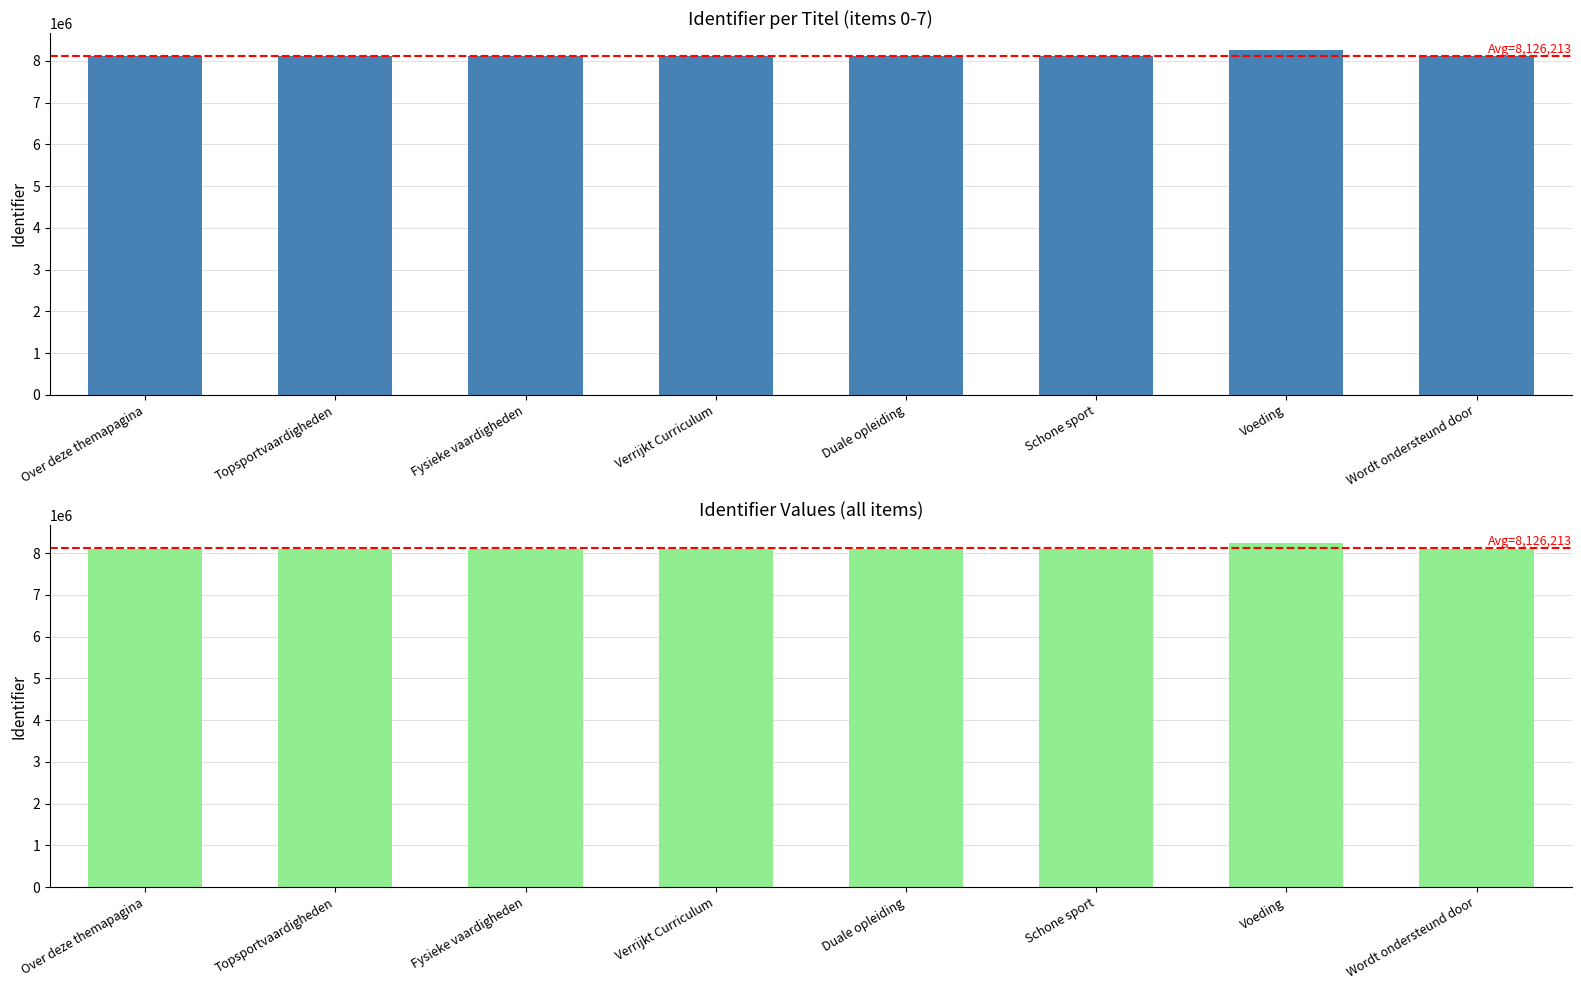

Is it true that the value at Topsportvaardigheden is 2088321?

False